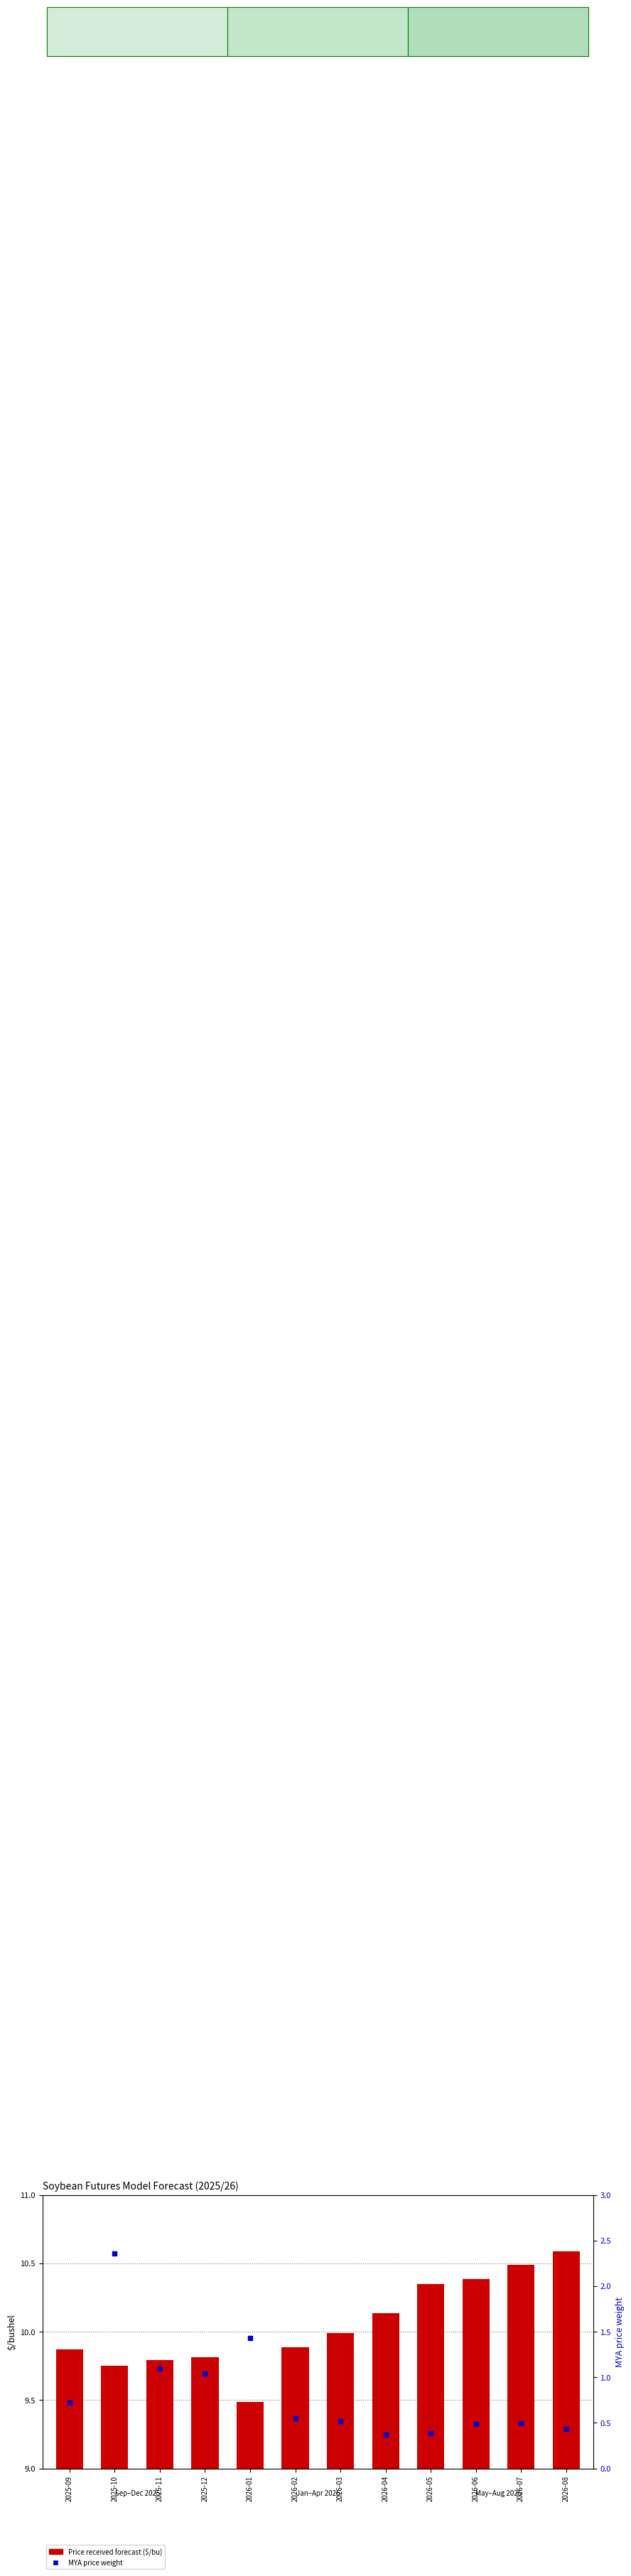

Which series has the largest total across all categories?

Price received forecast ($/bu)